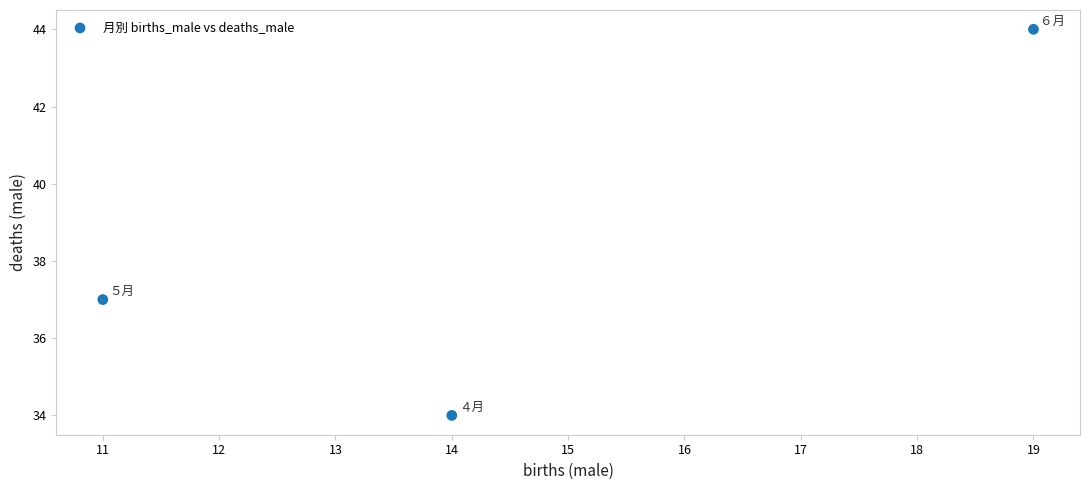

What Y value in the scatter plot is closest to 39?

37